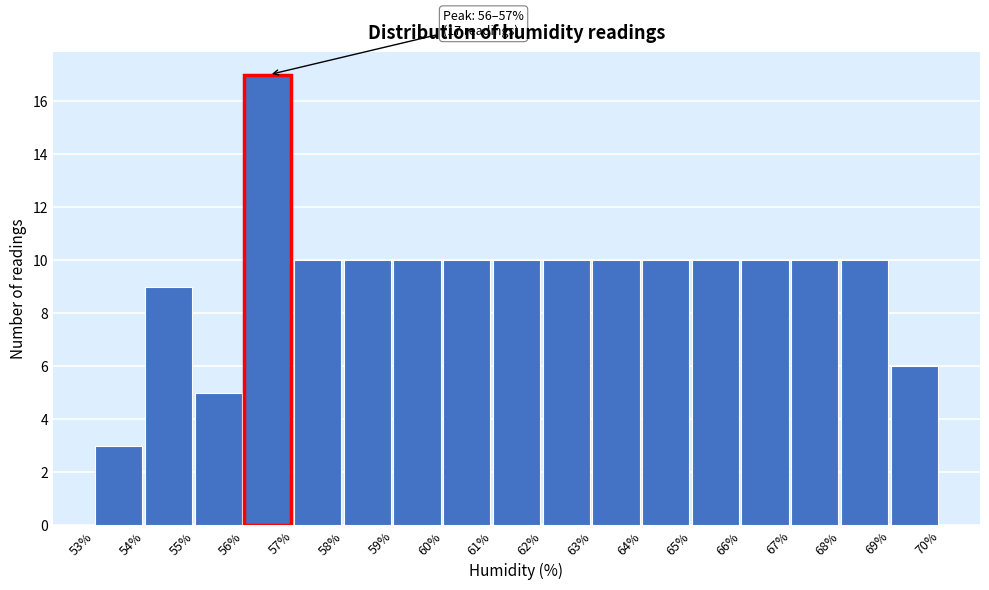

Over which range of the x-axis is the bar tallest?

56% to 57%